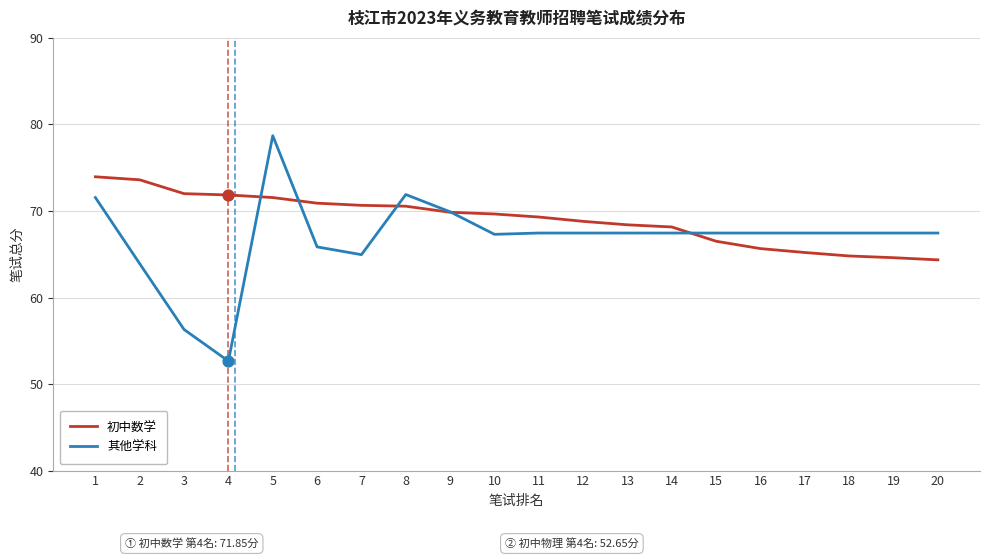

What is the total value across all series at 2?

137.5